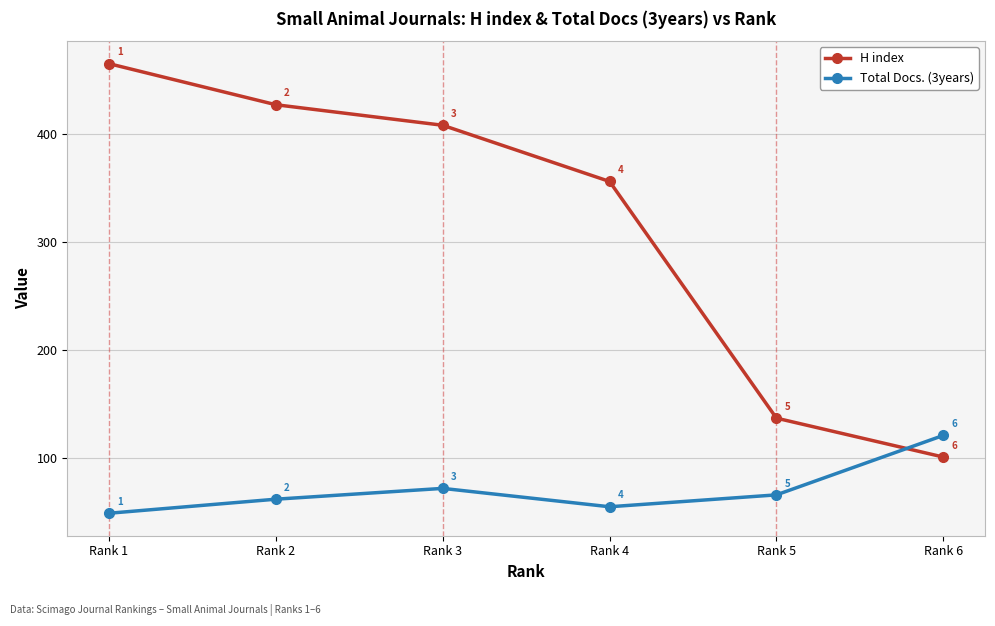

Count the number of data series in this chart.

2